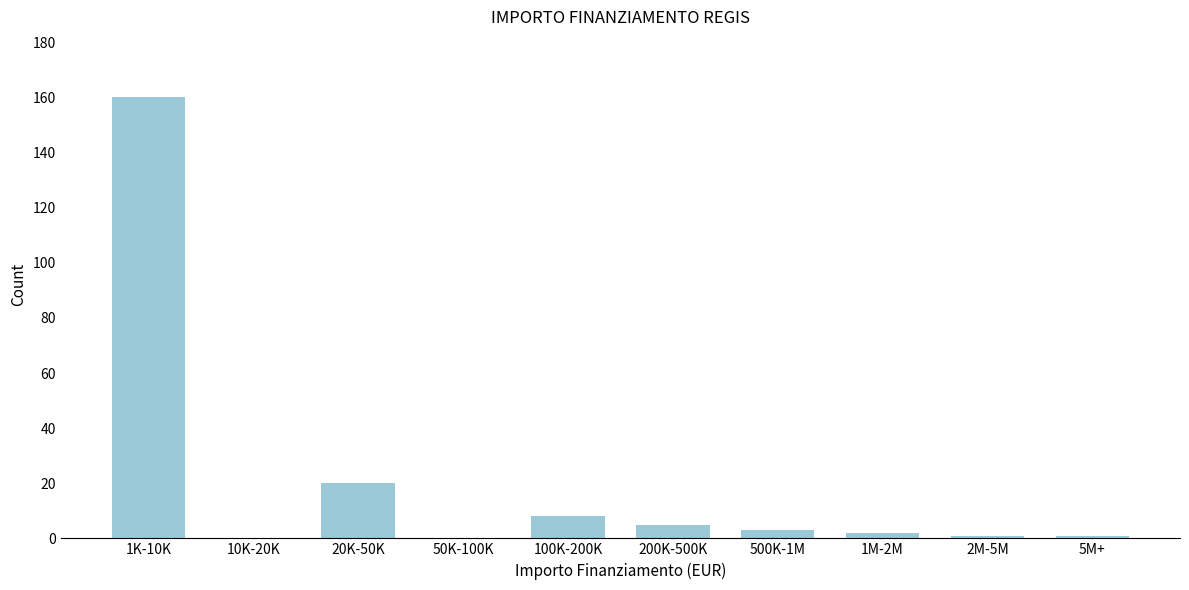

Reading left to right, list all the values displayed in this chart.

1K-10K=160	10K-20K=0	20K-50K=20	50K-100K=0	100K-200K=8	200K-500K=5	500K-1M=3	1M-2M=2	2M-5M=1	5M+=1